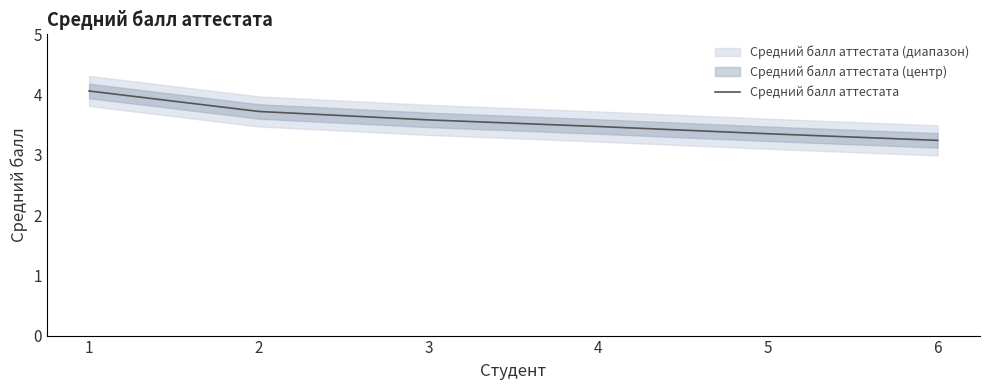

Reading right to left, what are all the values shown in this chart?

3.2	3.4	3.5	3.6	3.7	4.1